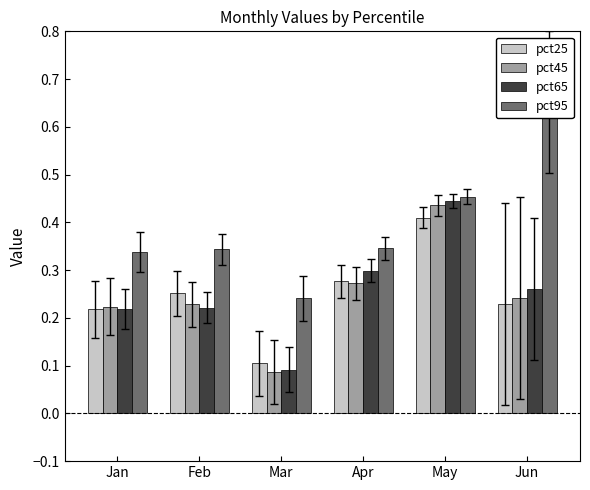

At which label is pct65 closest to 0?

Mar